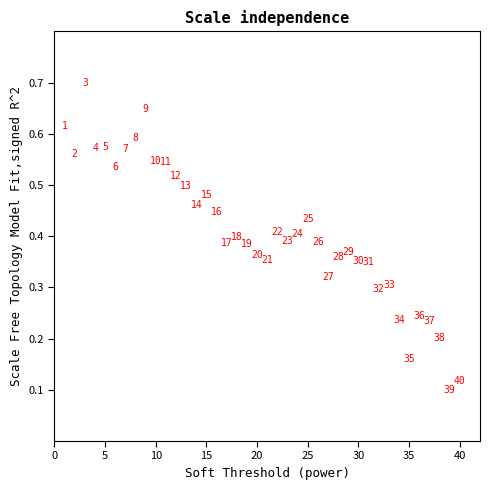

What is the range of X values (max minus min)?

39.0